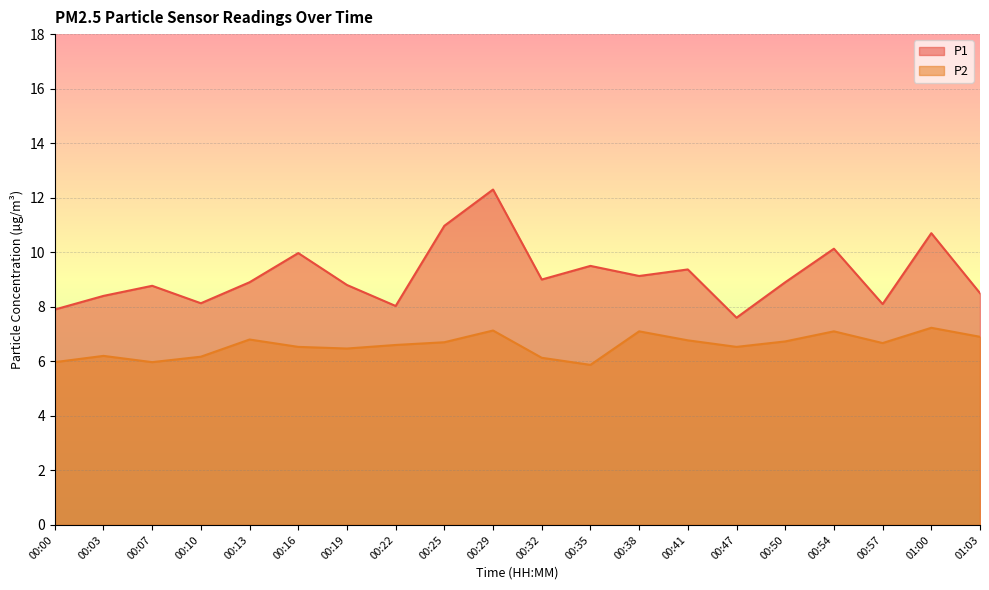

Reading right to left, what are all the values shown in this chart?

P1: 01:03=8.5	01:00=10.7	00:57=8.1	00:54=10.1	00:50=8.9	00:47=7.6	00:41=9.4	00:38=9.1	00:35=9.5	00:32=9.0	00:29=12.3	00:25=11.0	00:22=8.0	00:19=8.8	00:16=10.0	00:13=8.9	00:10=8.1	00:07=8.8	00:03=8.4	00:00=7.9
P2: 01:03=6.9	01:00=7.2	00:57=6.7	00:54=7.1	00:50=6.7	00:47=6.5	00:41=6.8	00:38=7.1	00:35=5.9	00:32=6.1	00:29=7.1	00:25=6.7	00:22=6.6	00:19=6.5	00:16=6.5	00:13=6.8	00:10=6.2	00:07=6.0	00:03=6.2	00:00=6.0